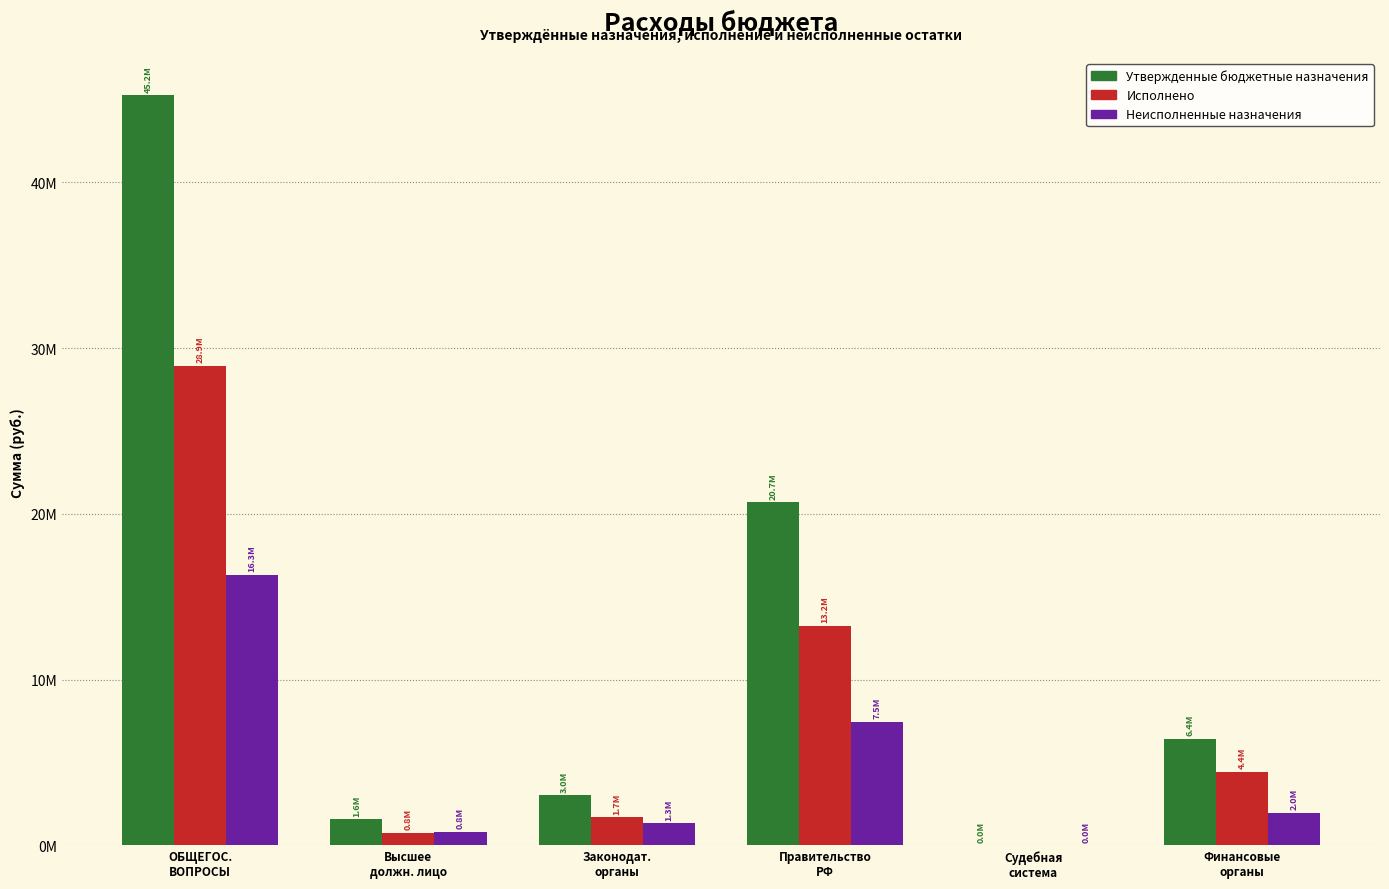

Reading left to right, extract all data points from this chart.

Утвержденные бюджетные назначения: 45243050.0	1568900.0	3019400.0	20692050.0	1300.0	6422200.0
Исполнено: 28924246.3	758765.1	1686510.5	13240830.7	0.0	4446212.4
Неисполненные назначения: 16318803.7	810134.9	1332889.5	7451219.3	1300.0	1975987.6